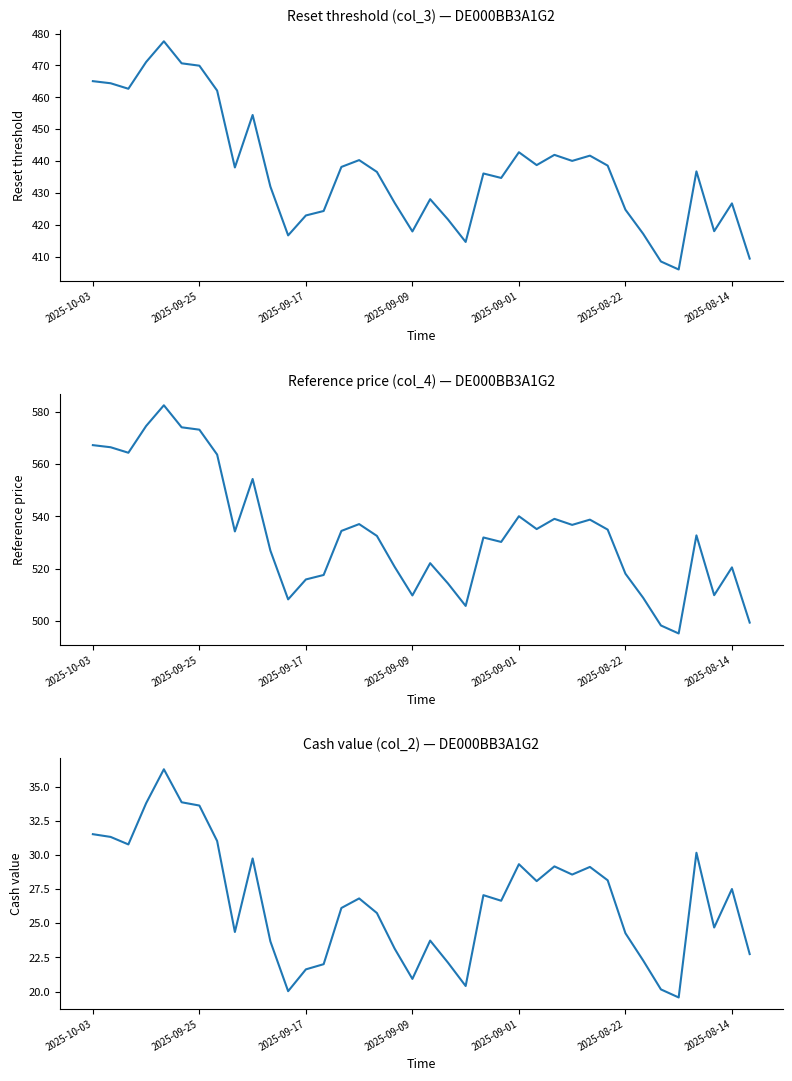

What is the difference between the highest and lowest values at 2025-09-17?

494.4